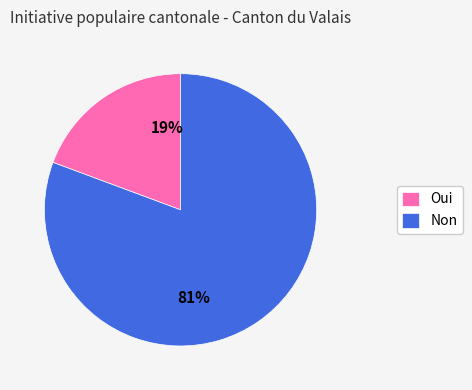

How many slices are in this pie chart?

2